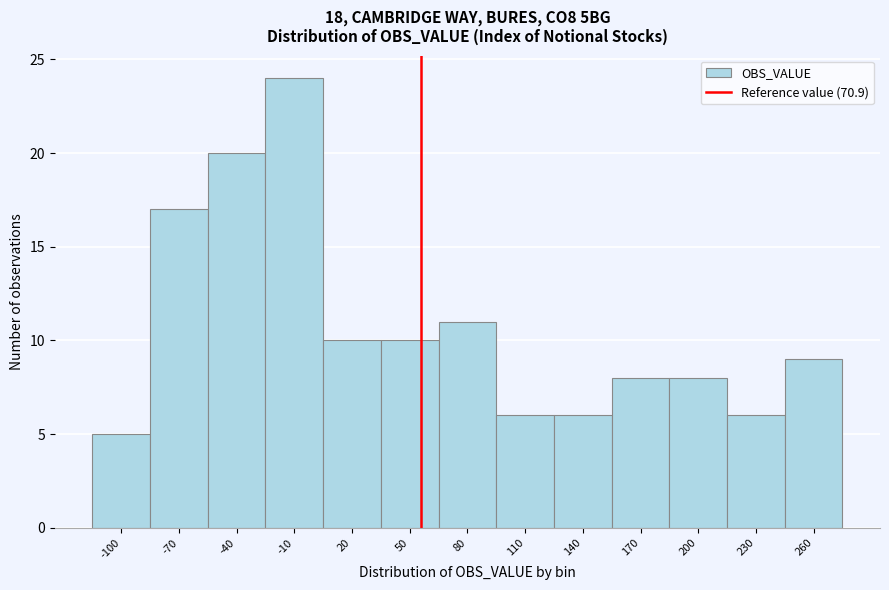

Reading left to right, what are all the values shown in this chart?

-100=5	-70=17	-40=20	-10=24	20=10	50=10	80=11	110=6	140=6	170=8	200=8	230=6	260=9